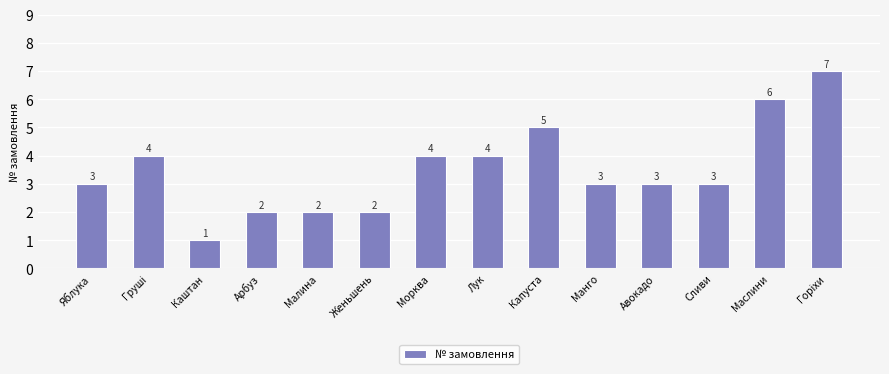

What is the label of the 4th bar from the left?

Арбуз